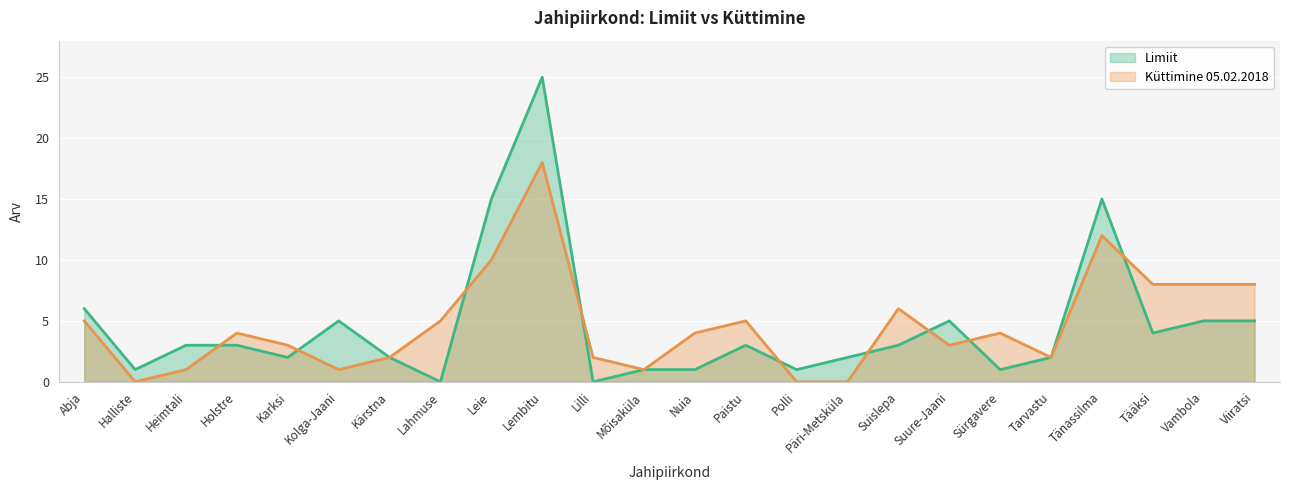

True or false: Limiit has a value of 1 at Halliste.

True